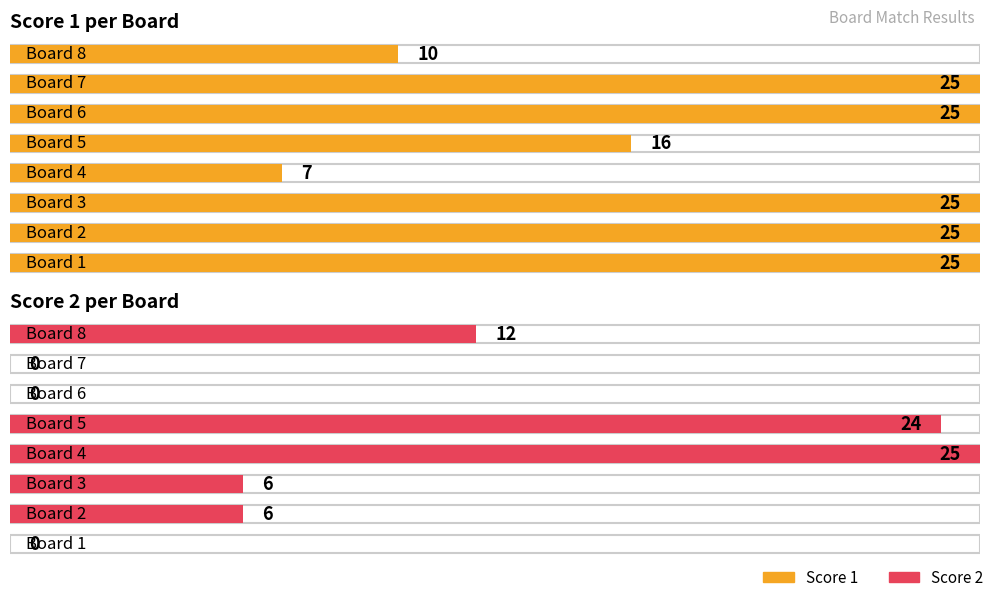

What is the average value of the Score 2 series?

9